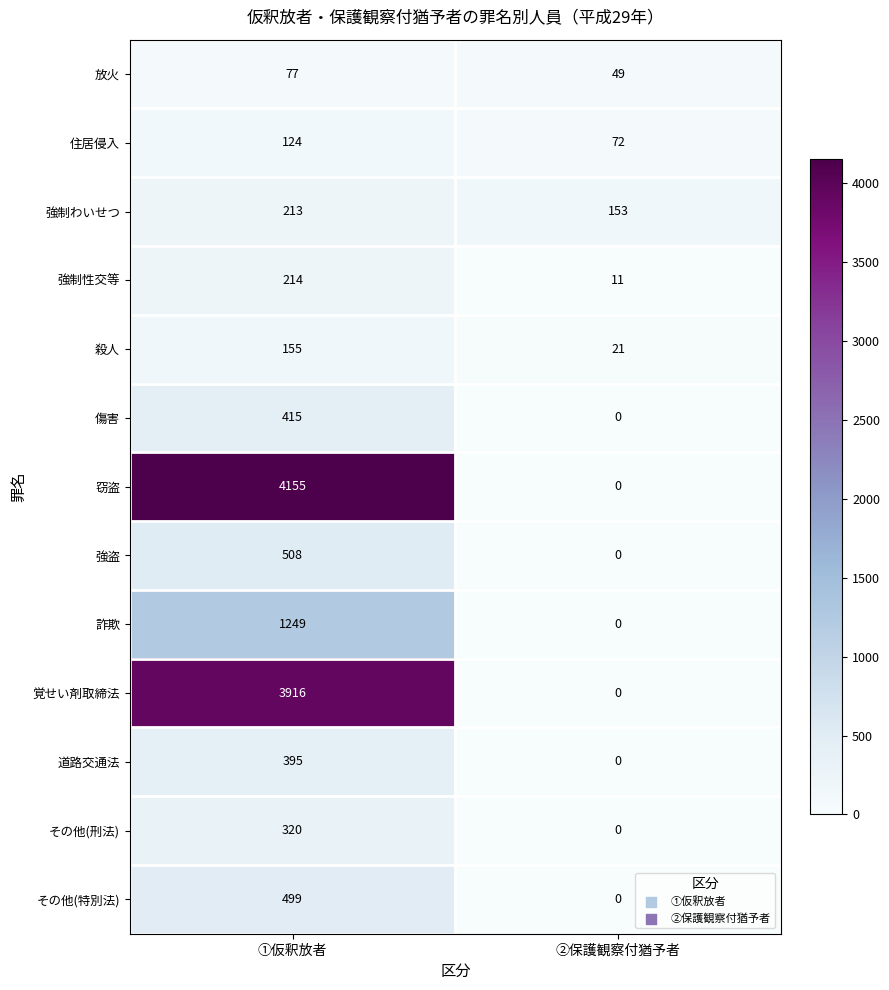

At ①仮釈放者, list the series in order from smallest to largest.

放火, 住居侵入, 殺人, 強制わいせつ, 強制性交等, その他(刑法), 道路交通法, 傷害, その他(特別法), 強盗, 詐欺, 覚せい剤取締法, 窃盗